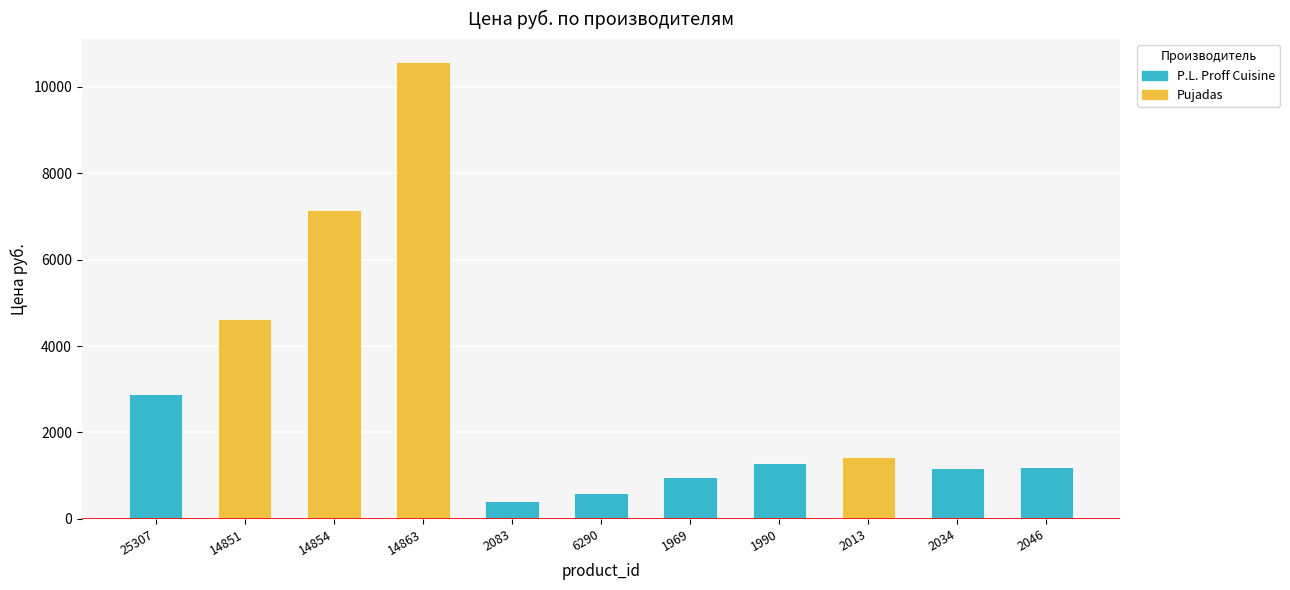

At which label does P.L. Proff Cuisine first exceed 603?

25307